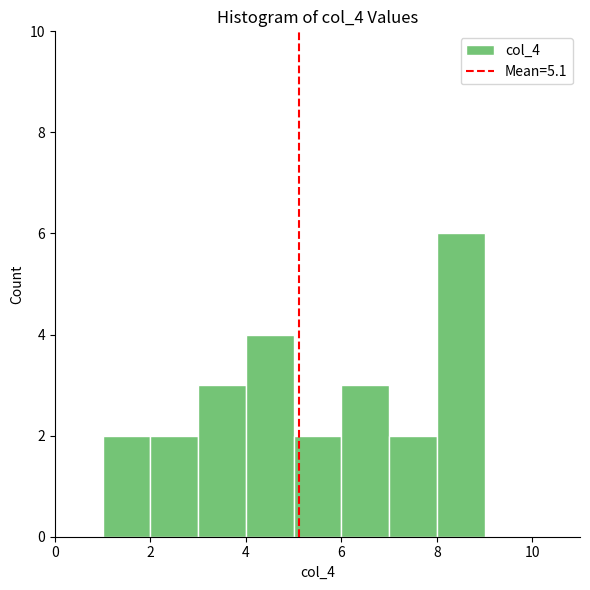

Reading left to right, transcribe this chart: for each bar, give the range it covers on the x-axis and its height. The values are not printed on the chart, so give them approximately, as read against the axis.

1 to 2: 2
2 to 3: 2
3 to 4: 3
4 to 5: 4
5 to 6: 2
6 to 7: 3
7 to 8: 2
8 to 9: 6